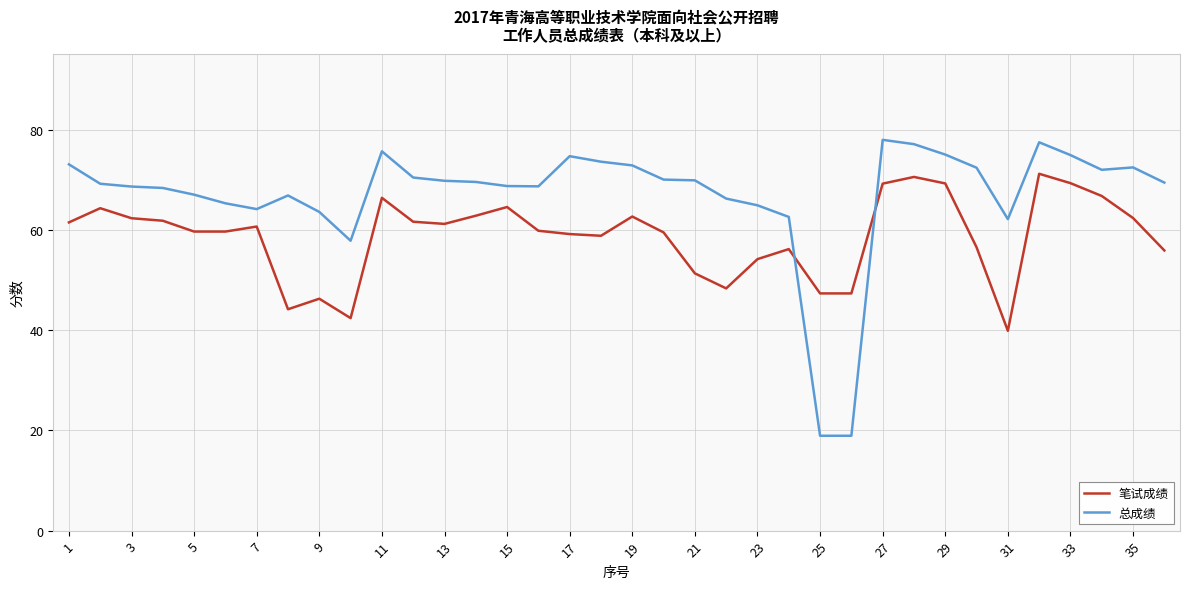

What is the greatest value displayed?

78.0